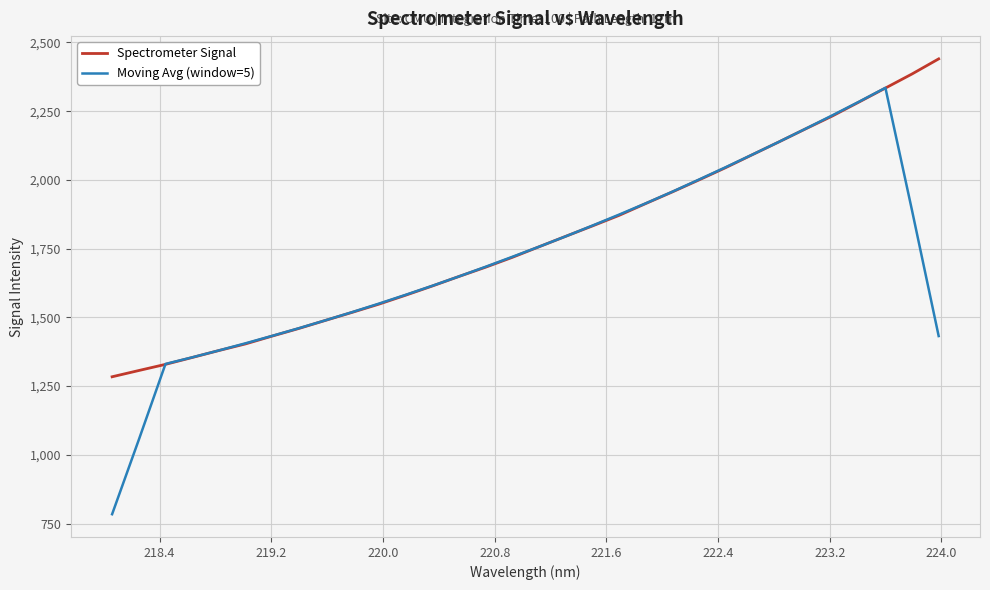

Which series has the widest spread of values?

Moving Avg (window=5)